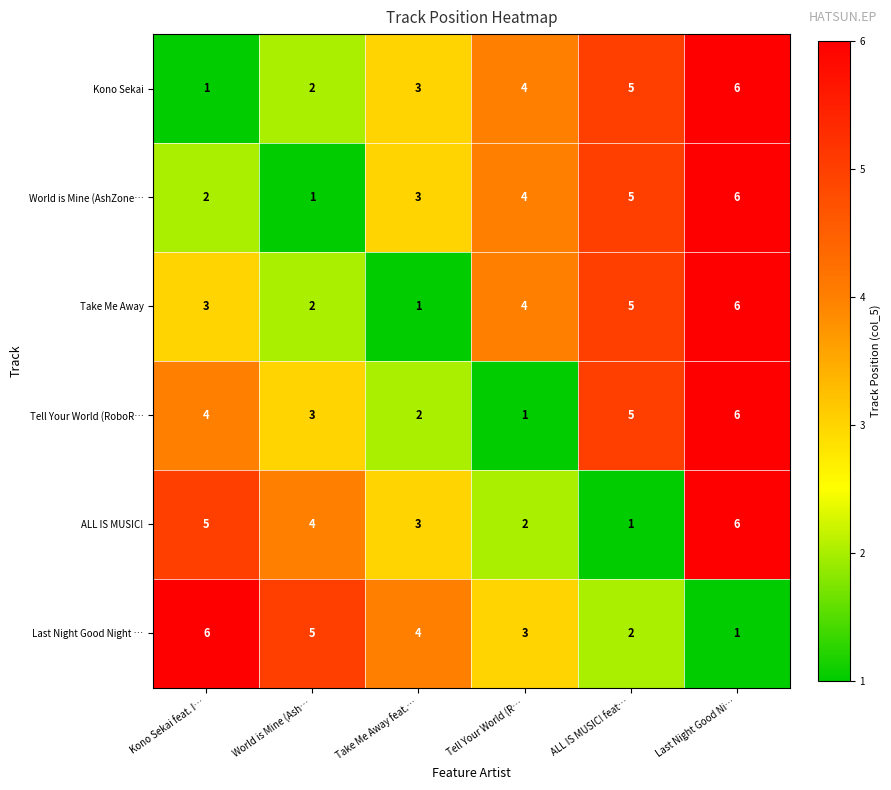

What is the greatest value displayed?

6